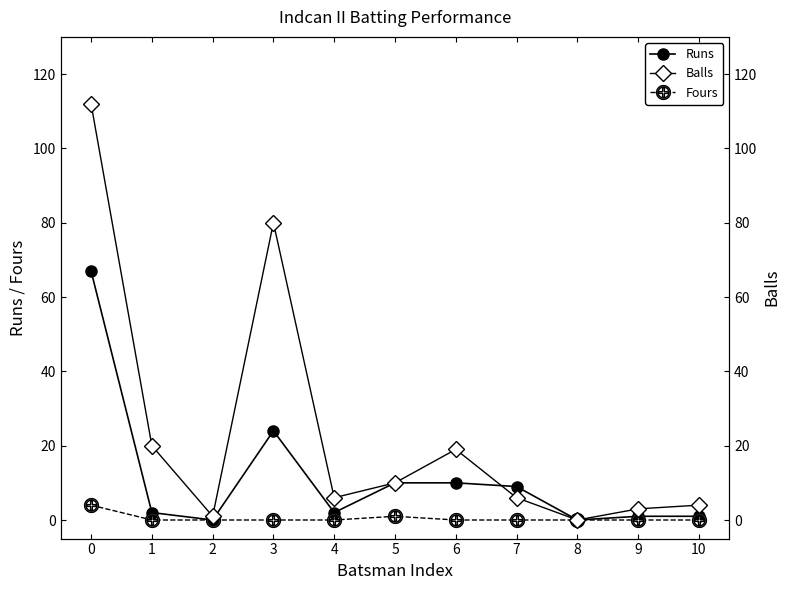

What is the value of the Runs point at the 6th from the left?

10